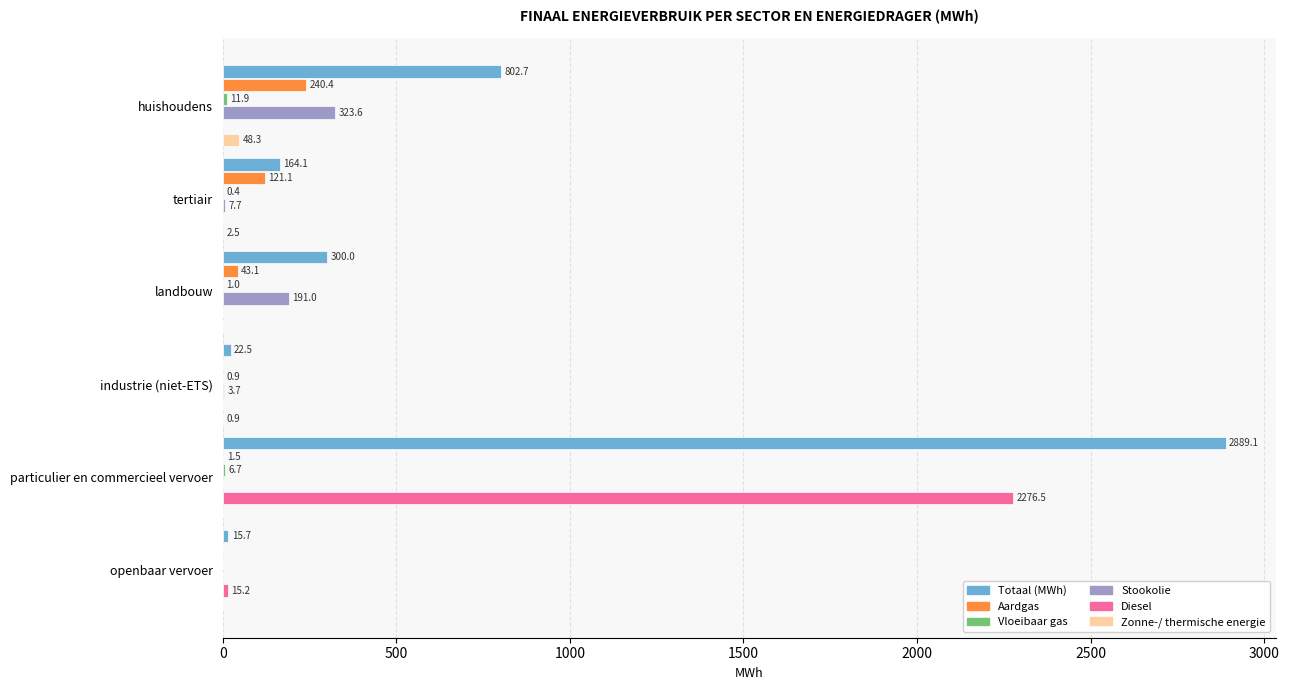

Is the value of Diesel at industrie (niet-ETS) greater than the value of Totaal (MWh) at huishoudens?

No